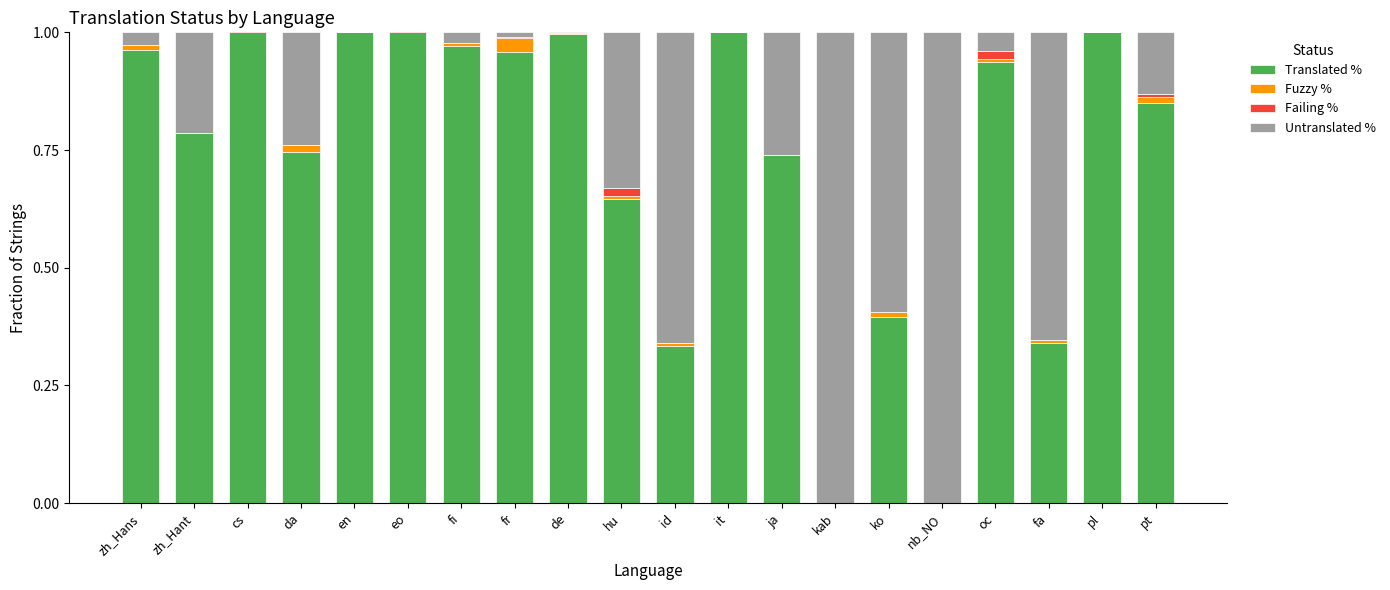

Which series has the largest range (max minus min)?

Translated %